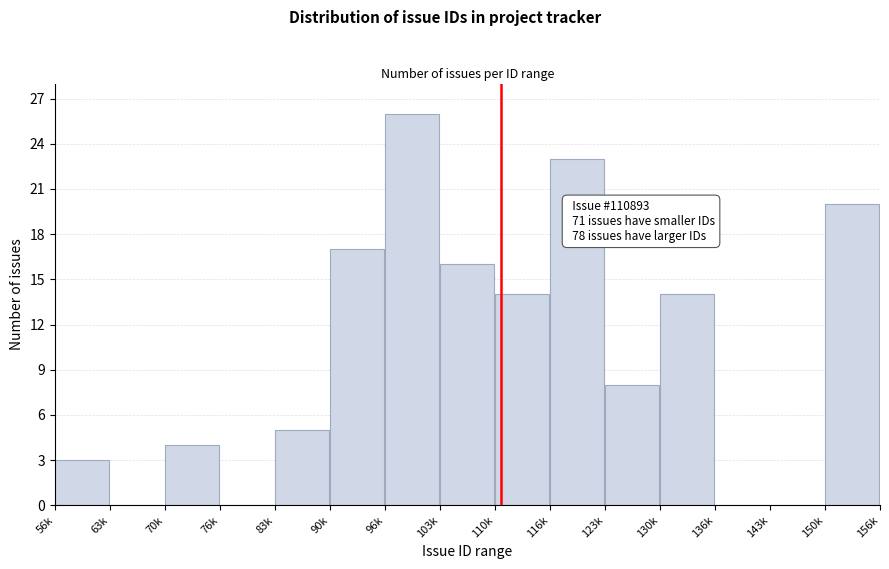

Reading right to left, what are all the values shown in this chart?

150k=20	143k=0	136k=0	130k=14	123k=8	116k=23	110k=14	103k=16	96k=26	90k=17	83k=5	76k=0	70k=4	63k=0	56k=3